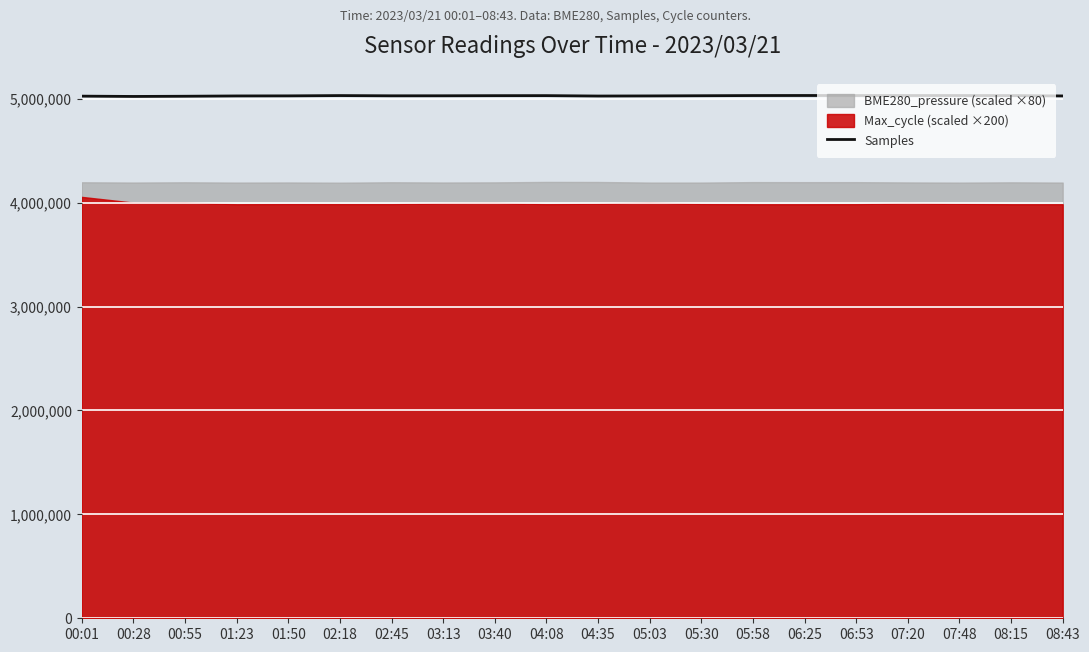

Where is the data nearest to the value 5027021?

01:23